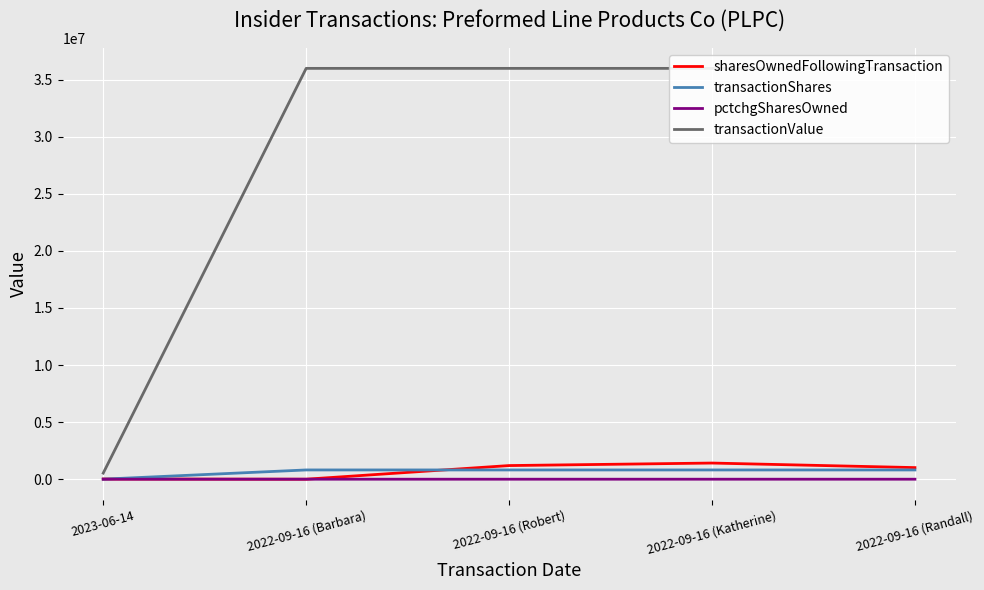

How many lines are shown in the chart?

4